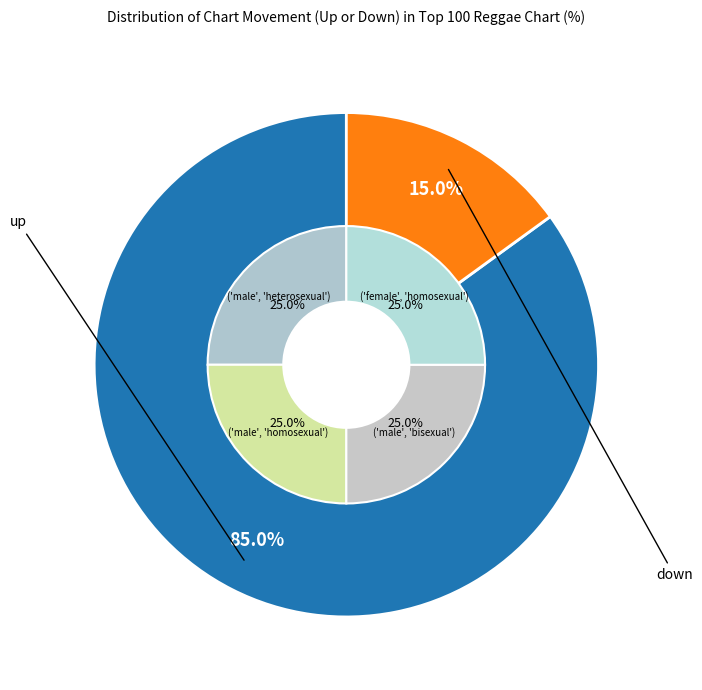

How many slices are in this pie chart?

2